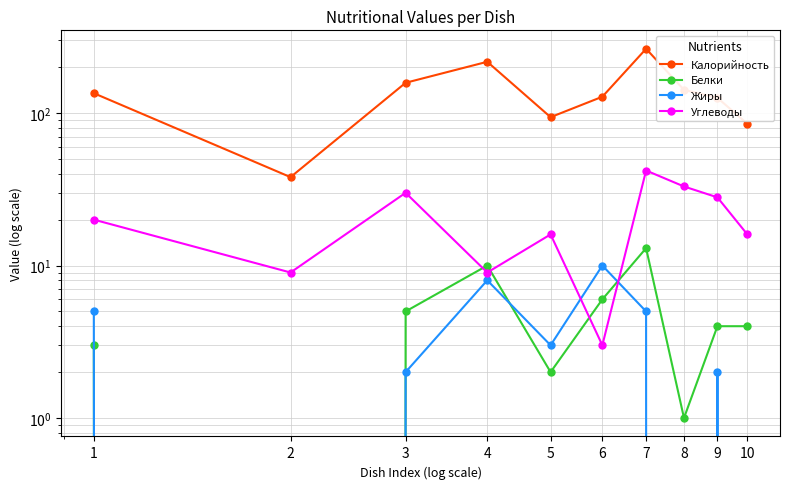

Reading right to left, what are all the values shown in this chart?

Калорийность: 85	126	142	264	128	94	217	158	38	135
Белки: 4	4	1	13	6	2	10	5	0	3
Жиры: 0	2	0	5	10	3	8	2	0	5
Углеводы: 16	28	33	42	3	16	9	30	9	20